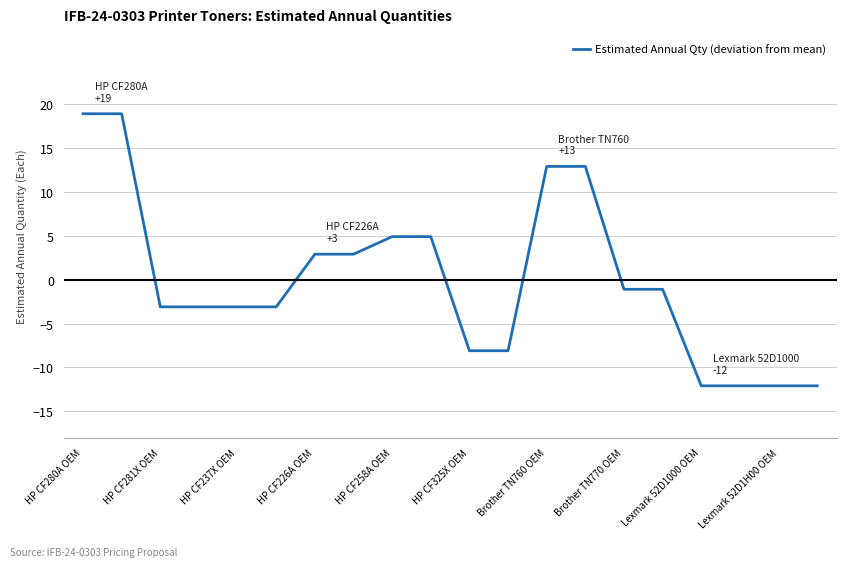

What is the minimum value shown in the chart?

-12.1